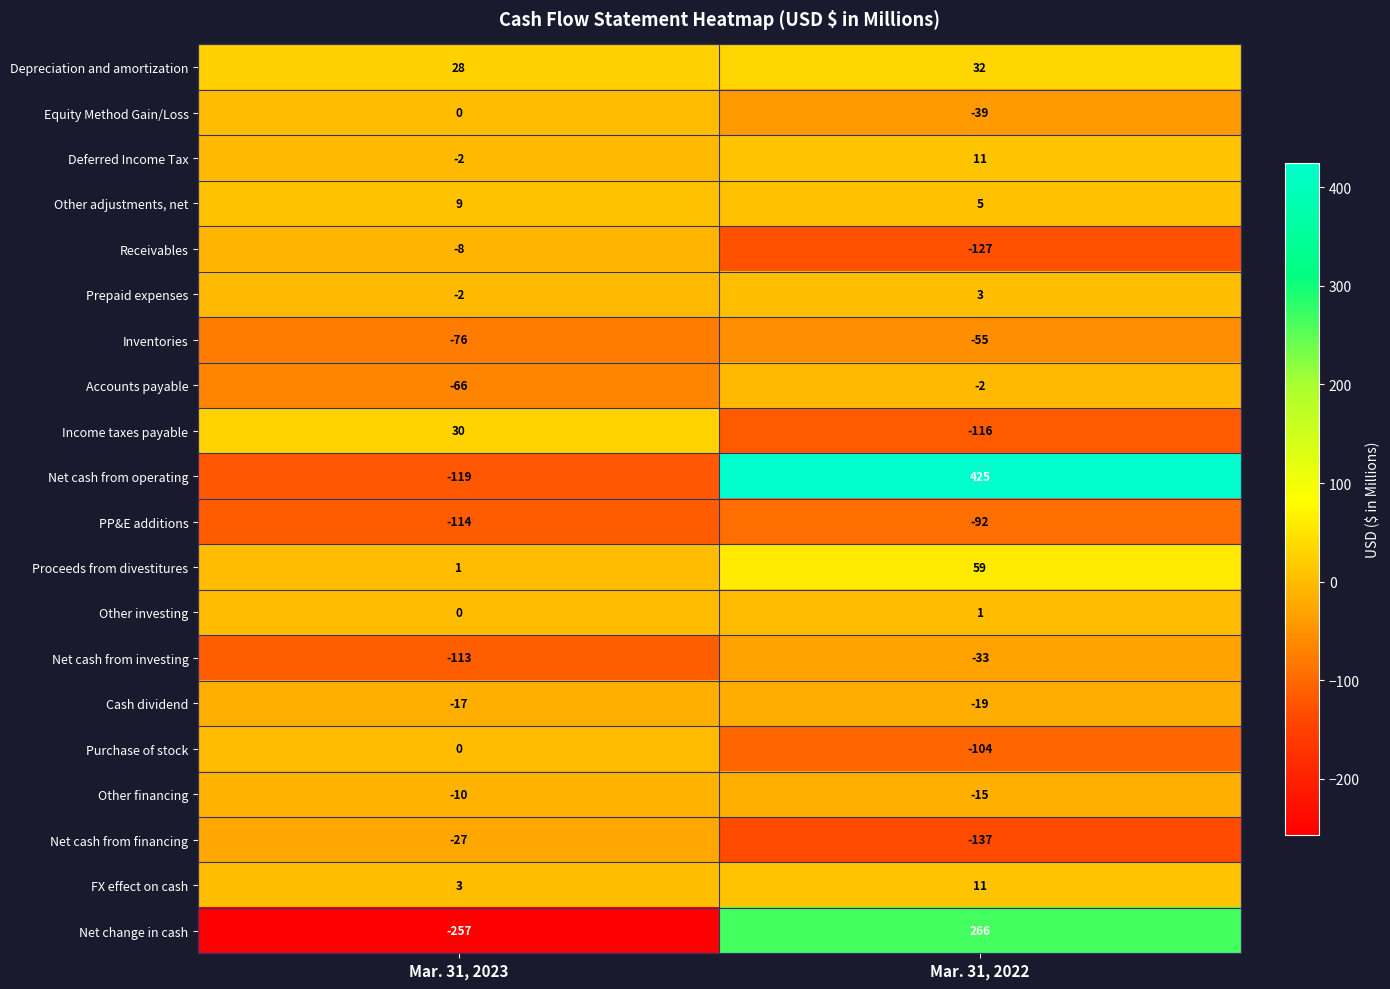

Rank the categories by Receivables value from lowest to highest.

Mar. 31, 2022, Mar. 31, 2023